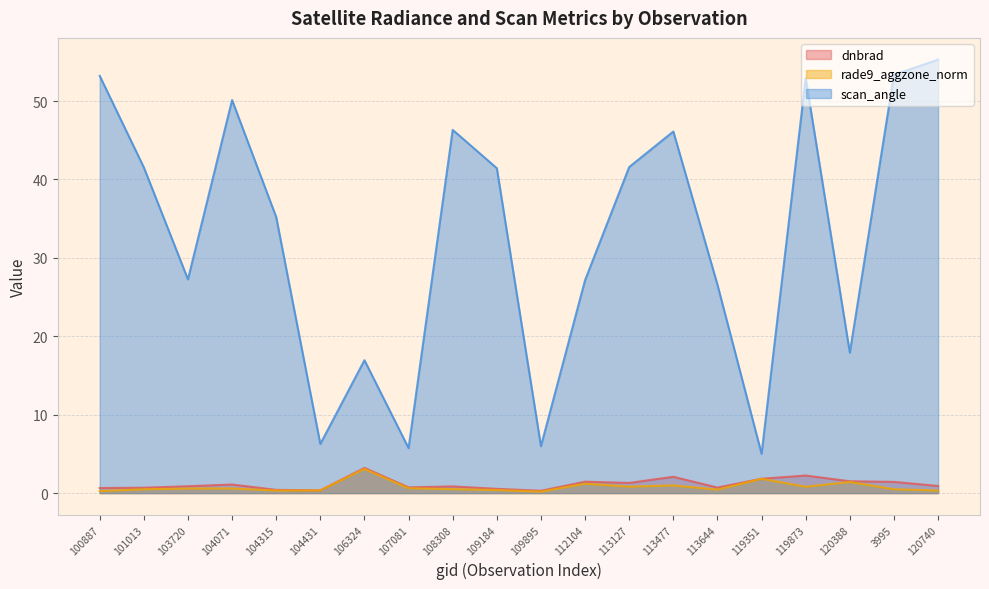

What value does the dnbrad series have at 107081?

0.7